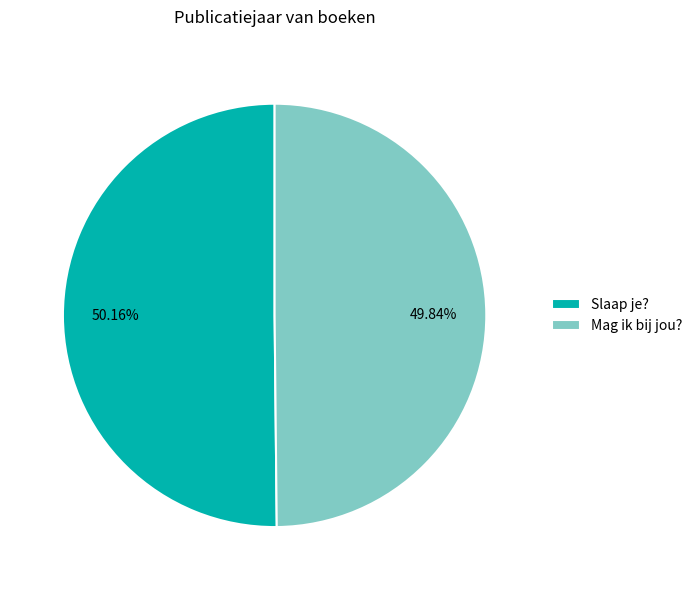

Is it true that Mag ik bij jou? is 37% of the pie?

False